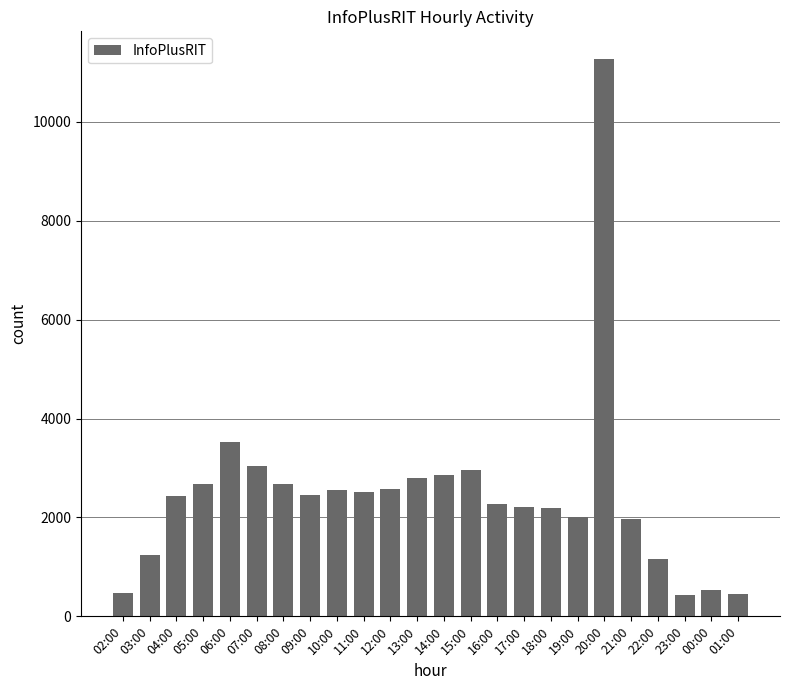

True or false: the data shows 4137 at 05:00.

False